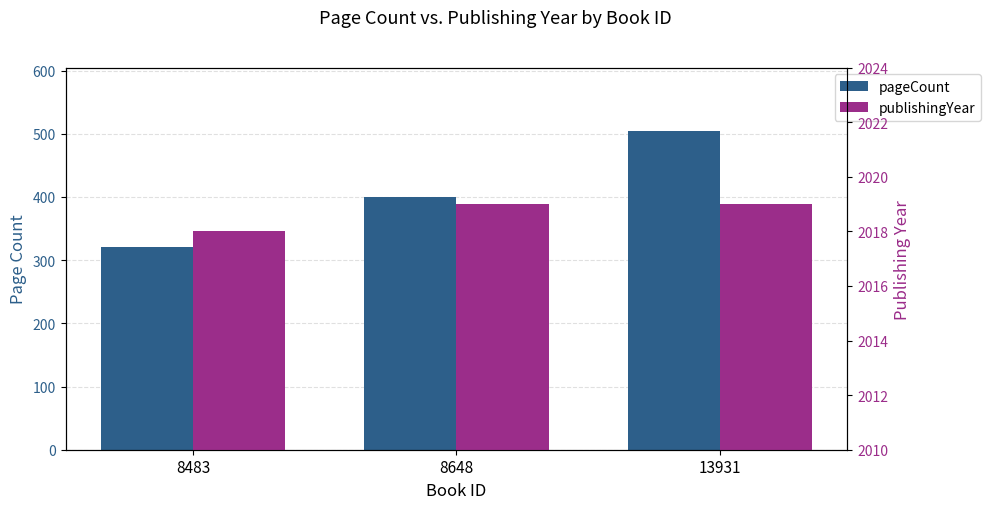

How many data points does each series have?

3